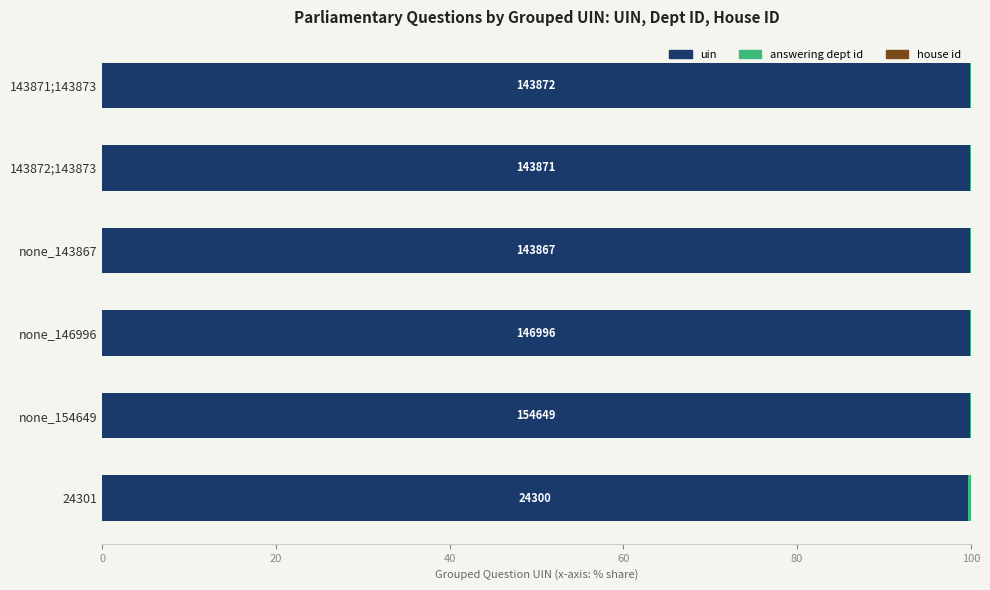

True or false: uin has a value of 164.5 at 143872;143873.

False